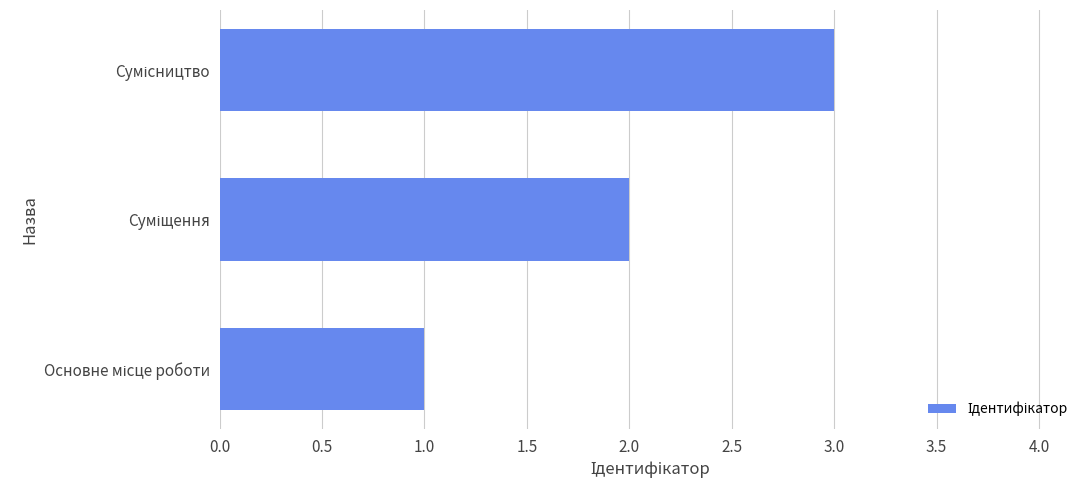

What is the difference between the second highest and minimum values?

1